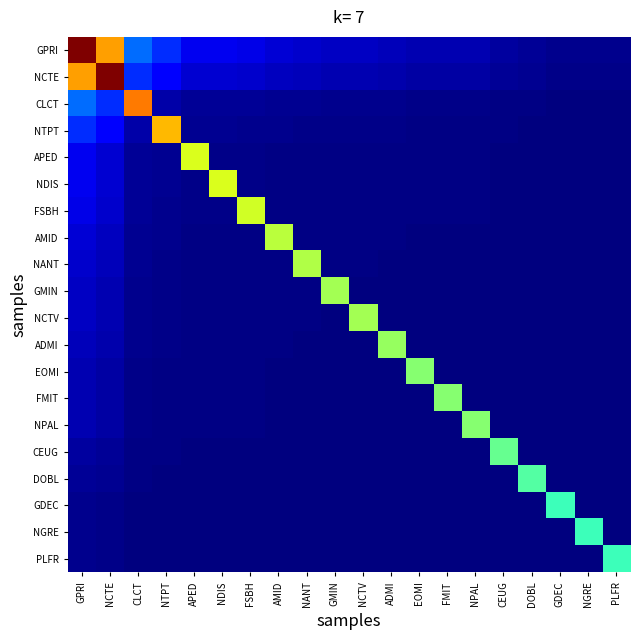

Which label corresponds to the largest value in the chart?

GPRI